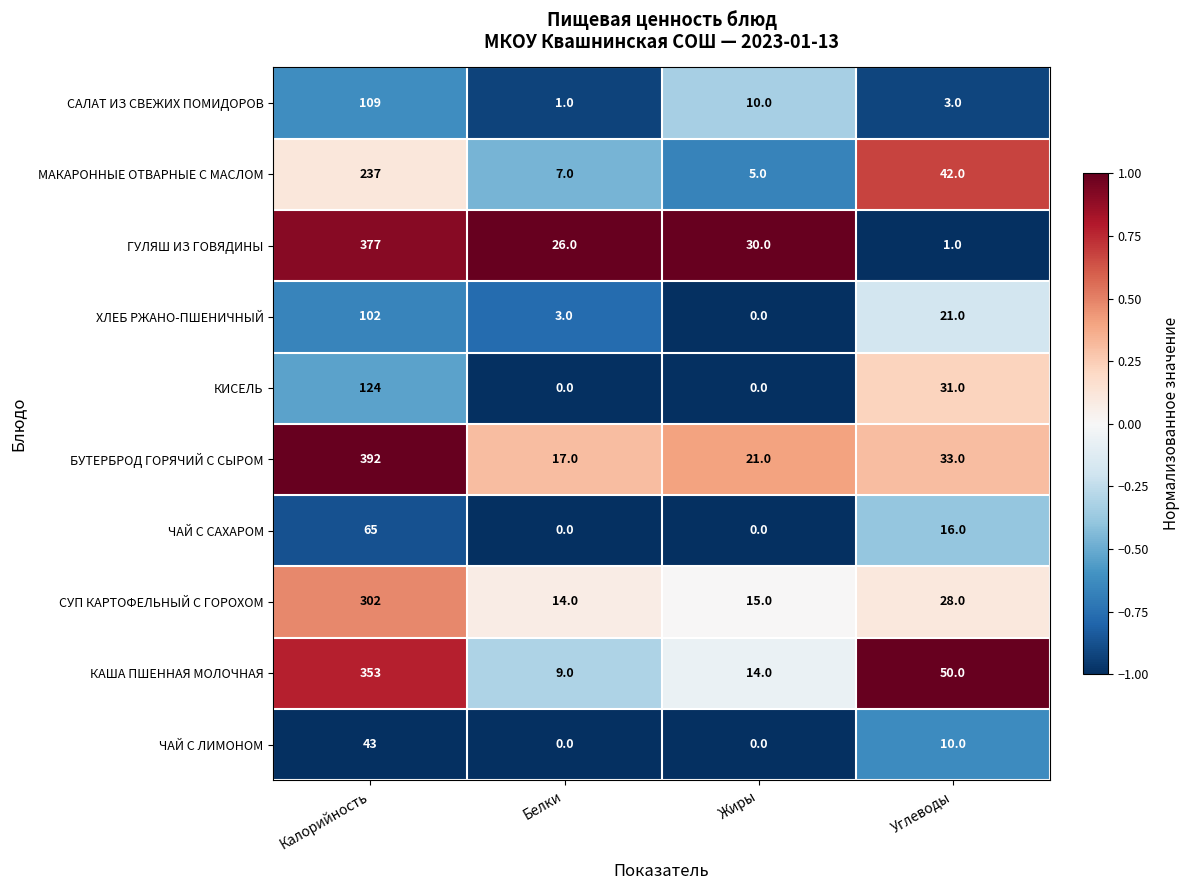

Which series has the largest range (max minus min)?

ГУЛЯШ ИЗ ГОВЯДИНЫ